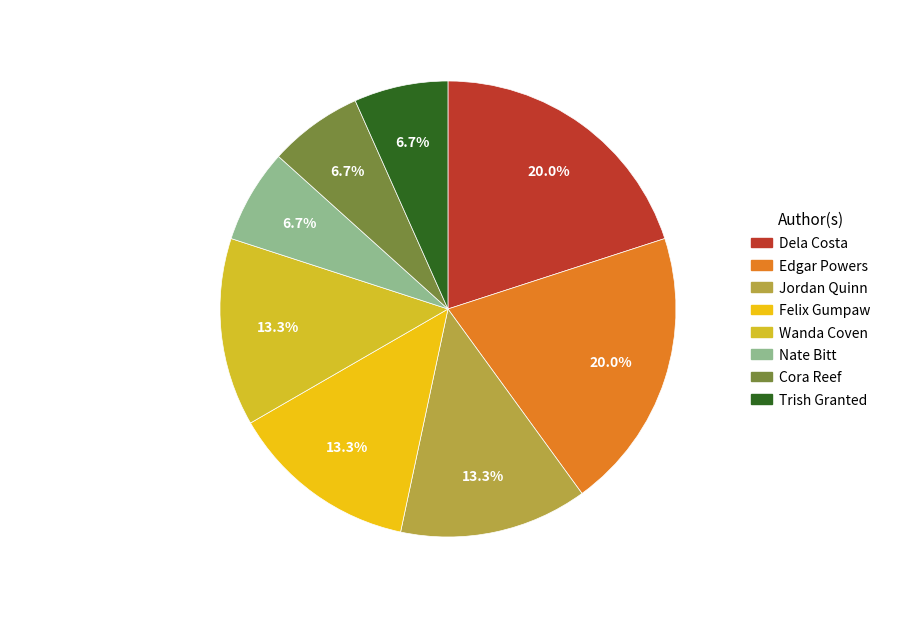

How many slices are in this pie chart?

8